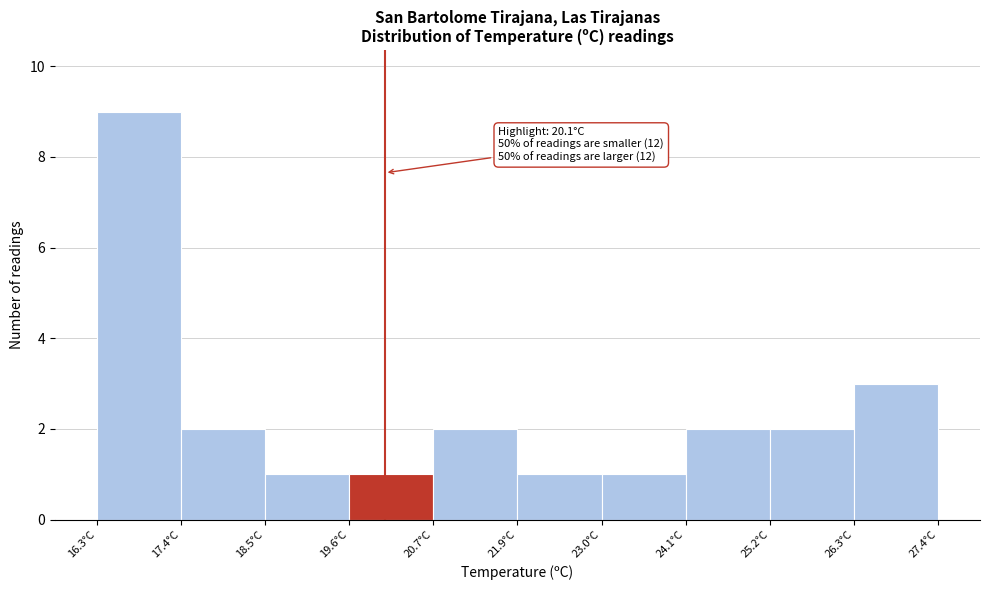

Which range on the x-axis has the tallest bar?

16.4 to 17.4